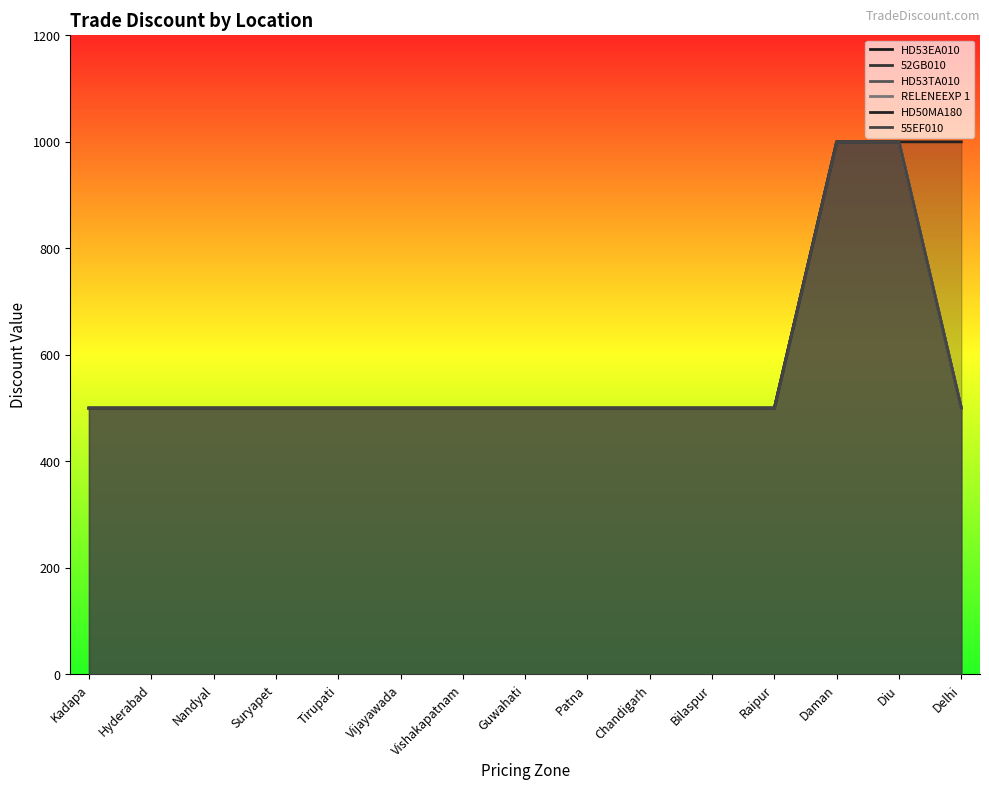

What is the minimum value for HD53TA010?

500